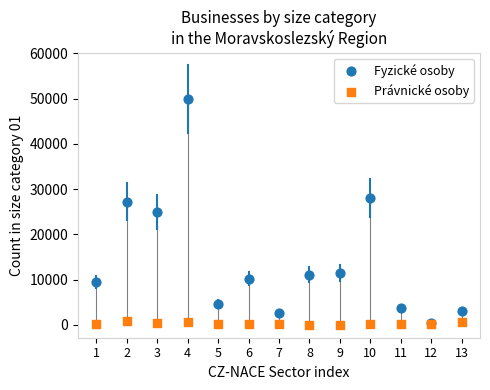

What are all the series names shown in the legend?

Fyzické osoby, Právnické osoby